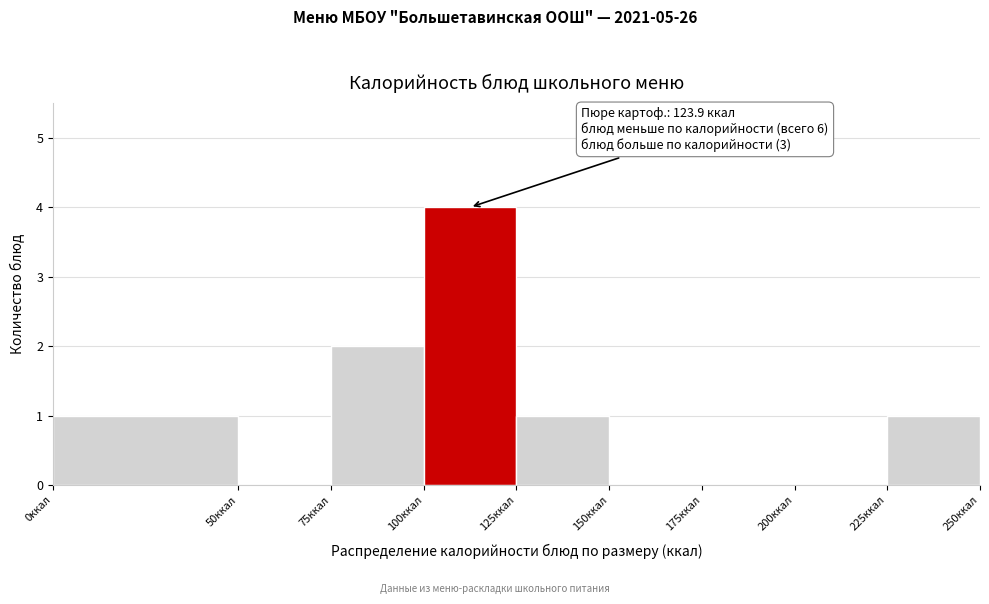

Which range on the x-axis has the tallest bar?

100 to 125